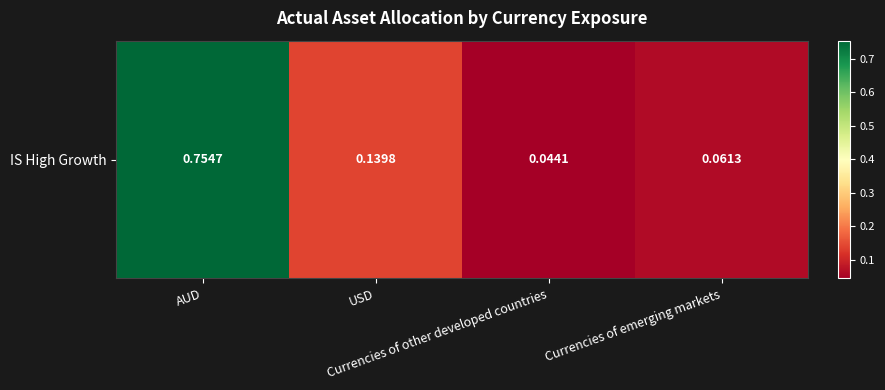

Reading right to left, what are all the values shown in this chart?

Currencies of emerging markets=0.1	Currencies of other developed countries=0.0	USD=0.1	AUD=0.8